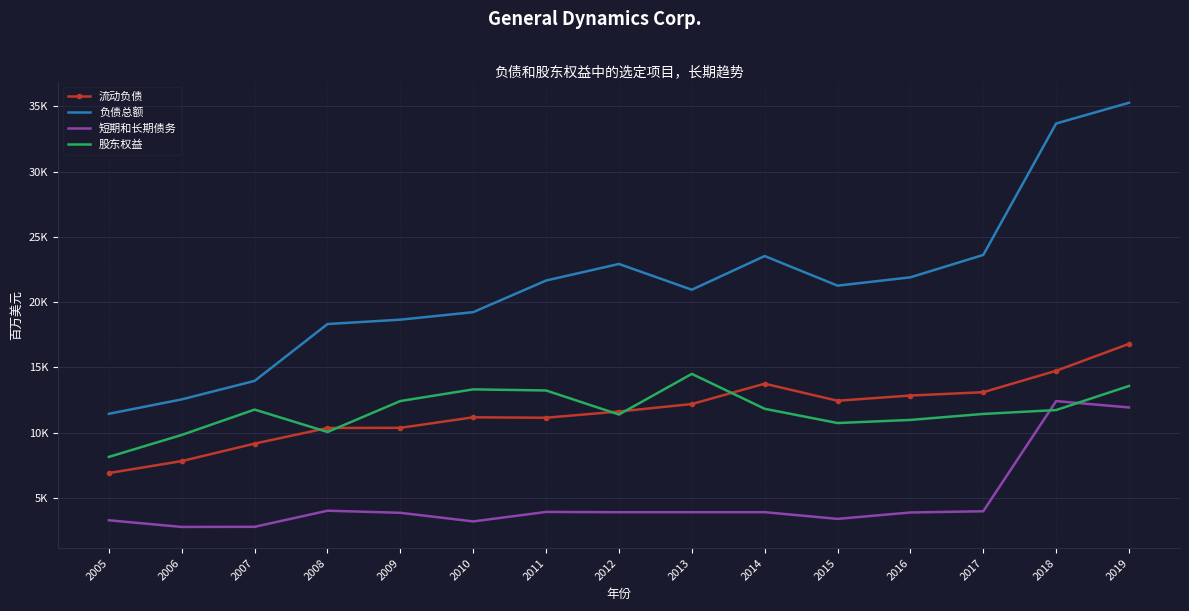

Between which two adjacent categories do 股东权益 and 流动负债 first intersect?

2007 and 2008